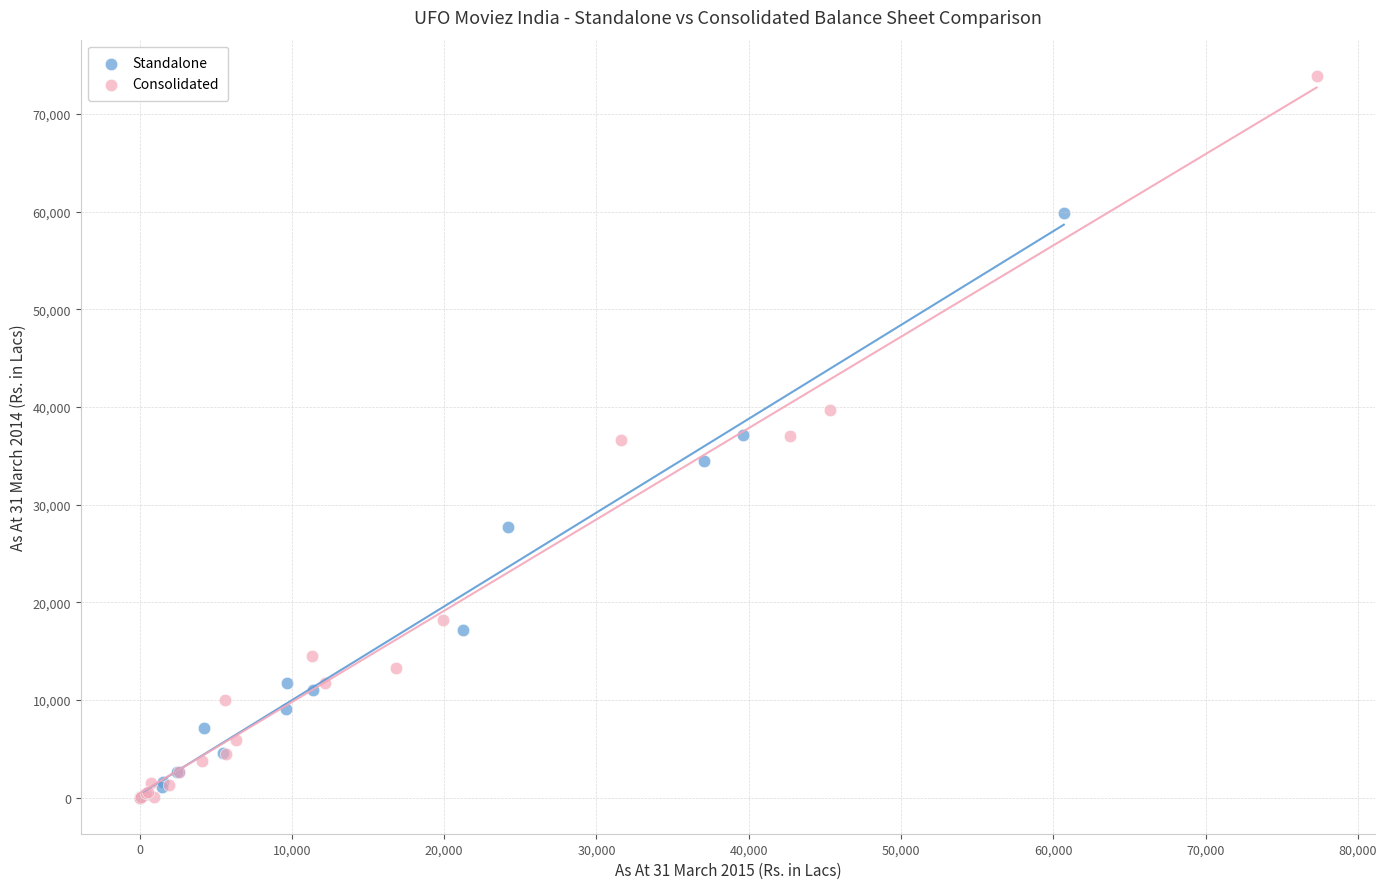

Which series reaches the maximum Y coordinate?

Consolidated